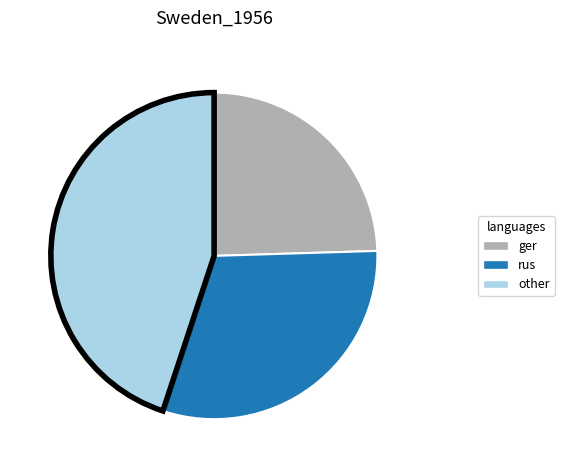

Count the number of slices in the pie.

3